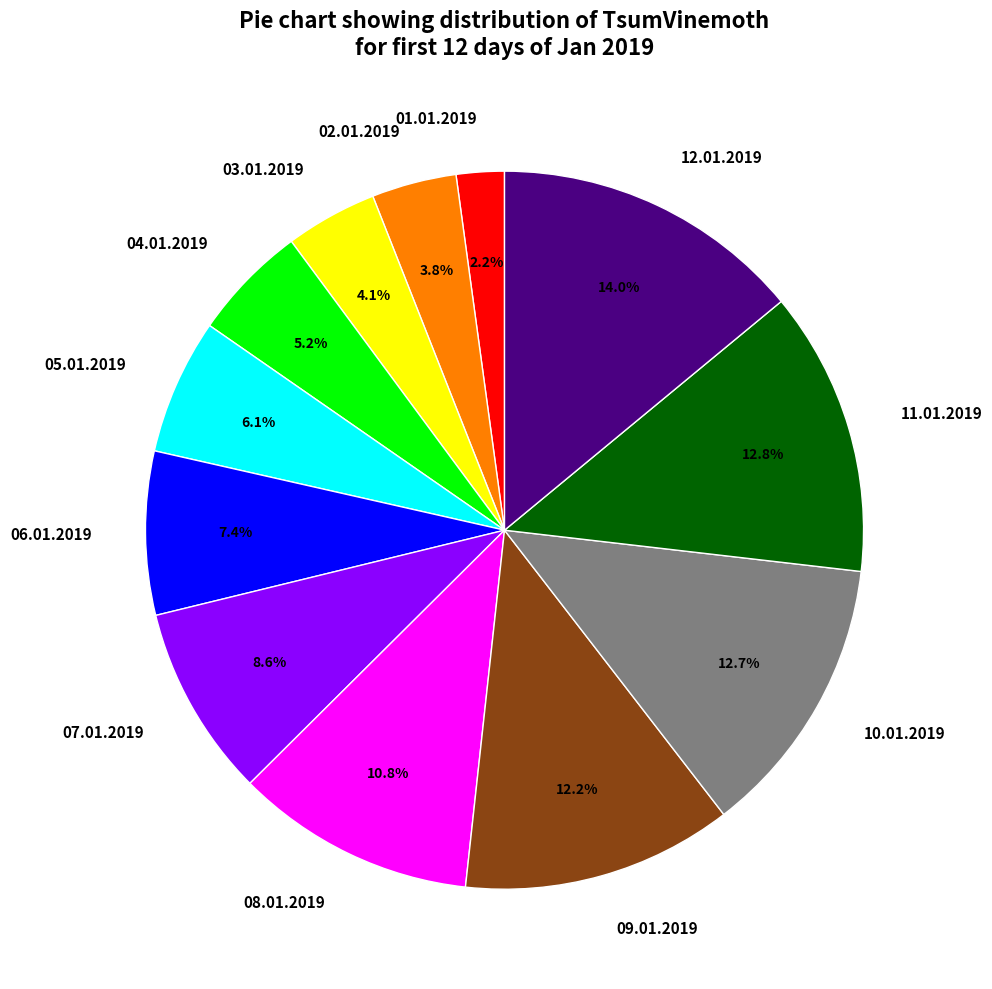

What percentage is NOT represented by 02.01.2019?

96.2%